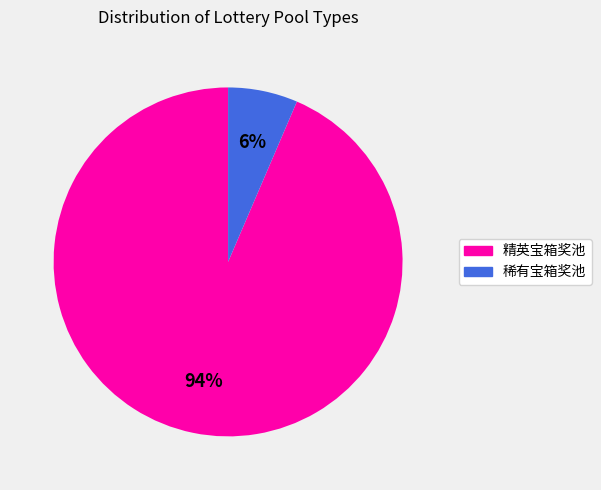

How many slices are in this pie chart?

2